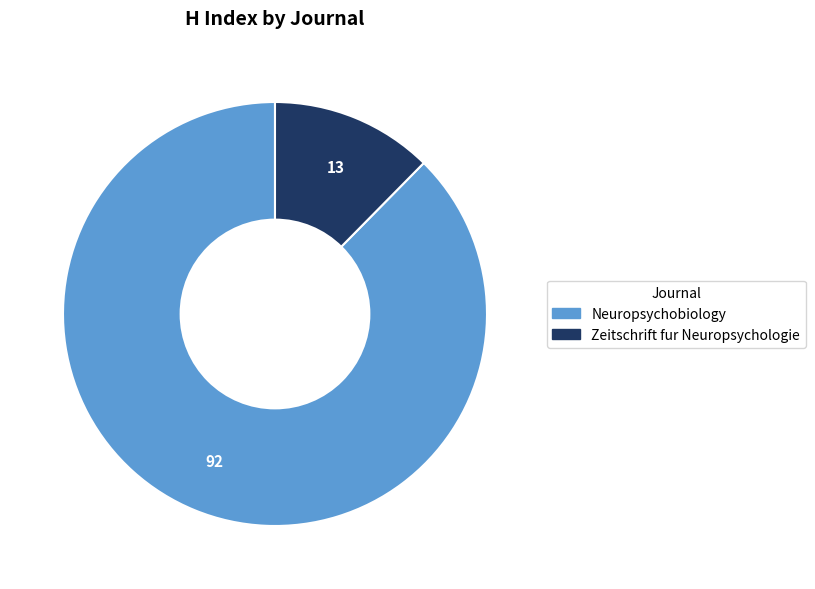

True or false: Neuropsychobiology accounts for 98% of the total.

False